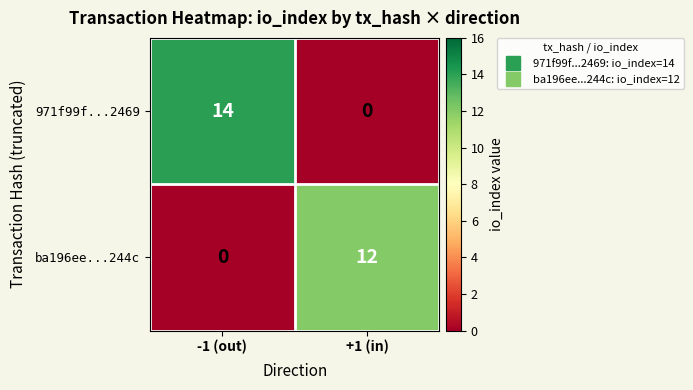

The value of 971f99f...2469 at -1 (out) is 14. True or false?

True